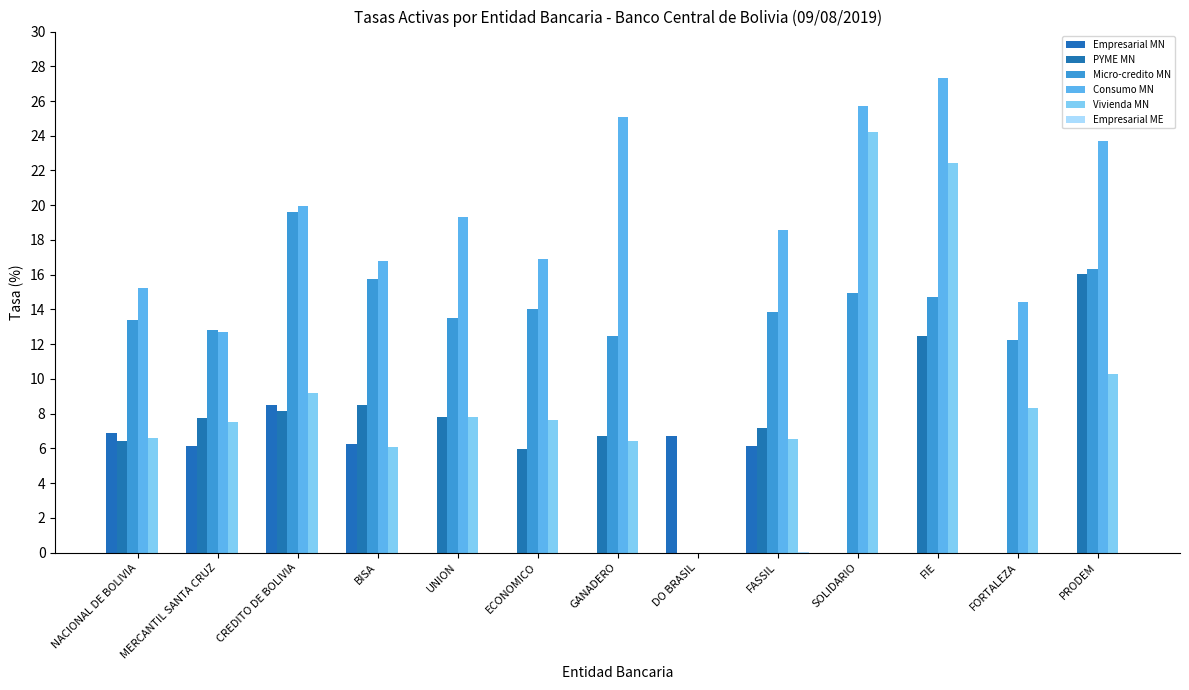

Does the chart contain stacked bars?

No